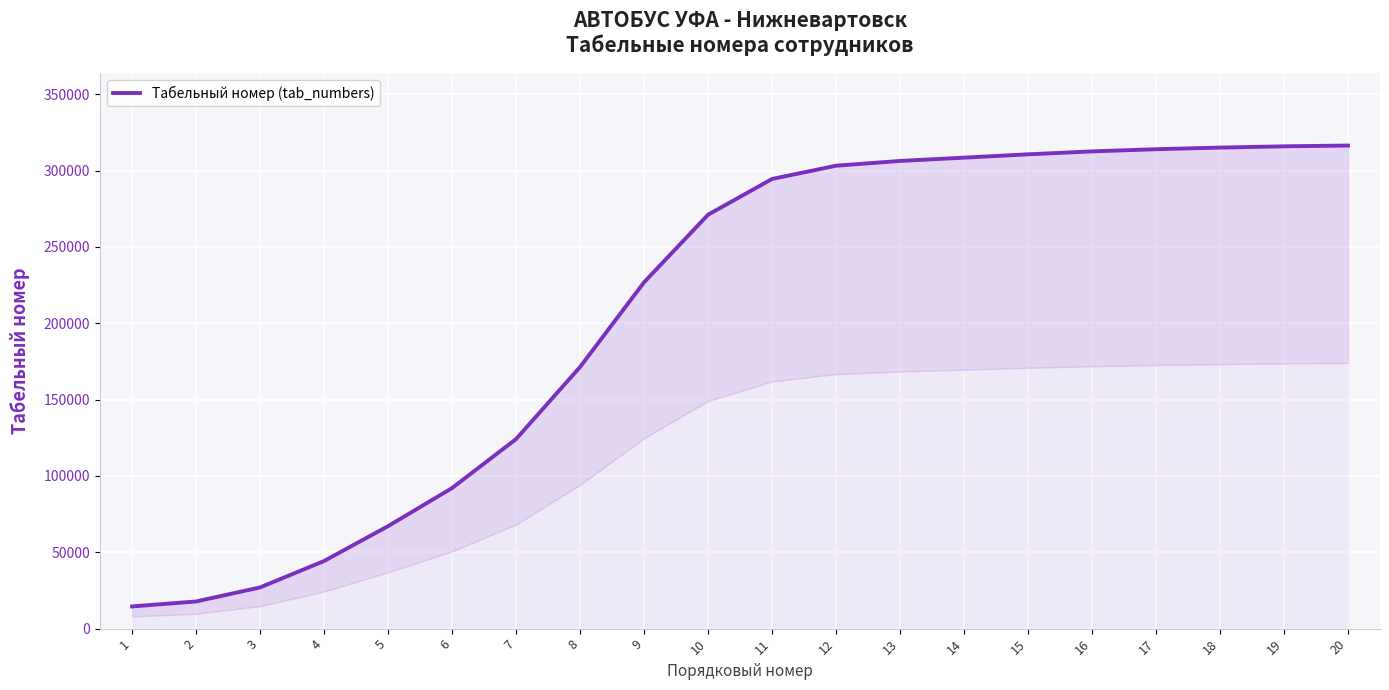

Which has a higher value, 17 or 1?

17